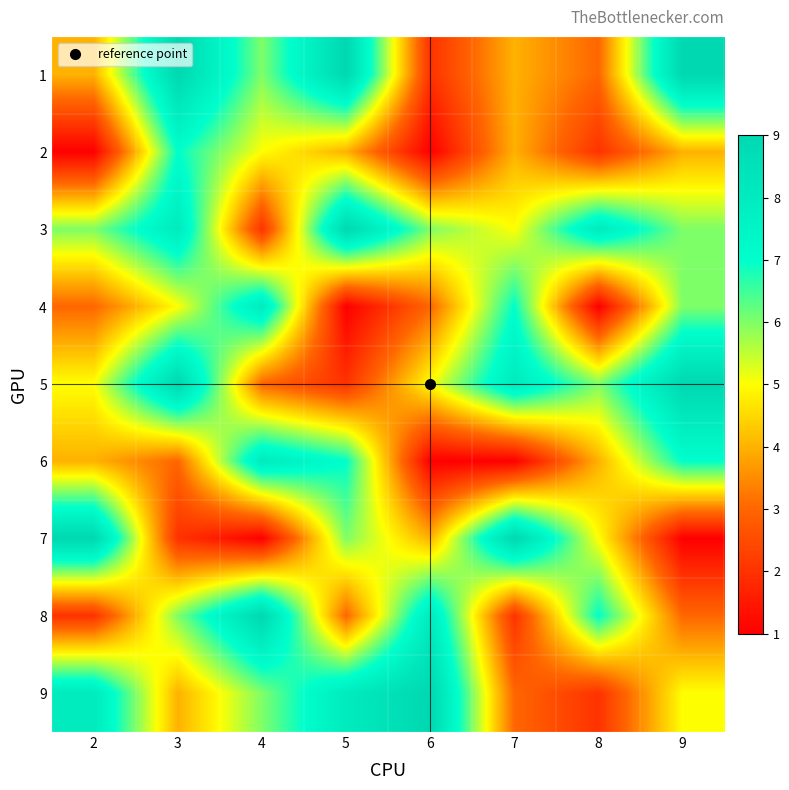

At how many categories does at least one series exceed 4?

8